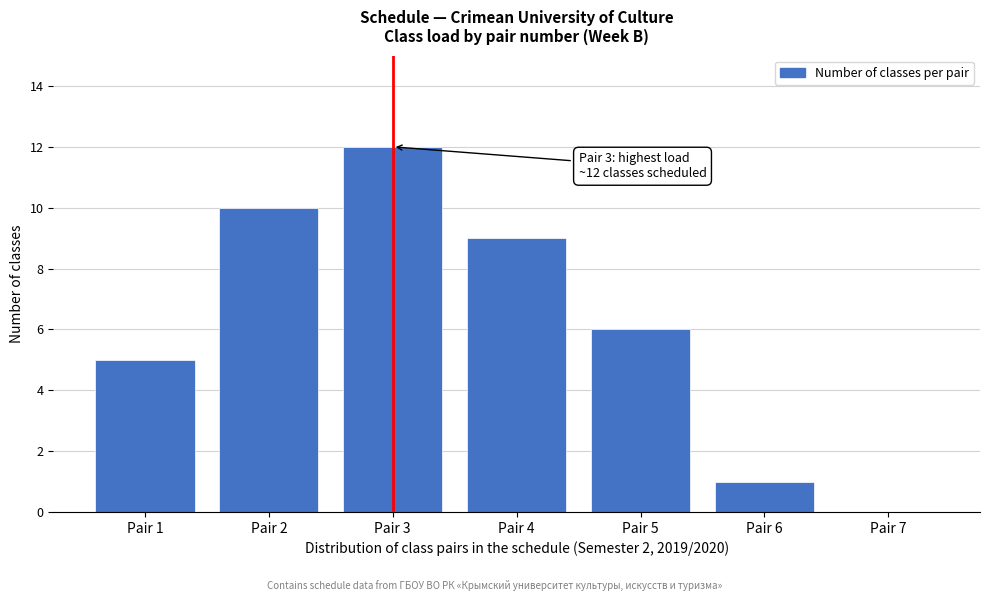

Reading left to right, transcribe all the data shown in this chart.

Pair 1=5	Pair 2=10	Pair 3=12	Pair 4=9	Pair 5=6	Pair 6=1	Pair 7=0